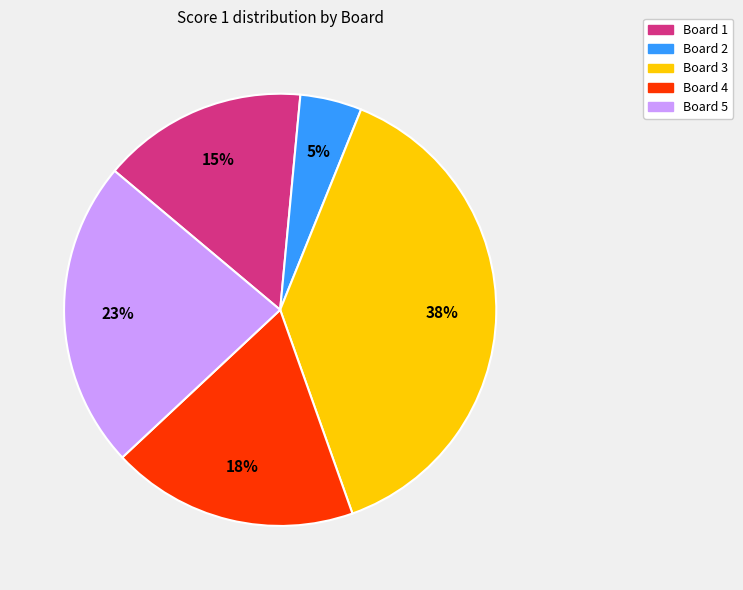

To the nearest percent, what portion does Board 4 represent?

18%